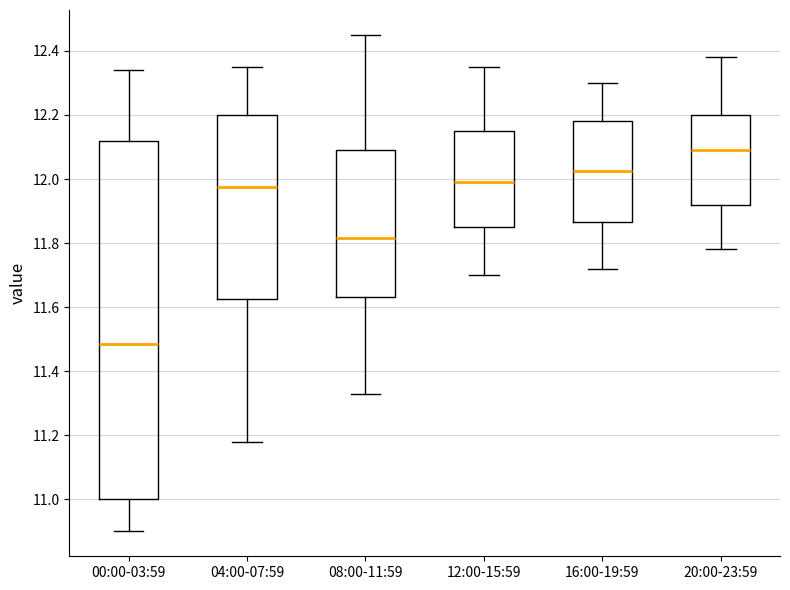

Reading left to right, read every box against the y-axis: the position of its median line, the range the box covers, and the ends of its whiskers. The values are not printed on the chart, so give them approximately, as read against the axis.

00:00-03:59: median 11.48, box 11.00 to 12.12, whiskers 10.90 to 12.34
04:00-07:59: median 11.98, box 11.62 to 12.20, whiskers 11.18 to 12.36
08:00-11:59: median 11.82, box 11.64 to 12.10, whiskers 11.34 to 12.46
12:00-15:59: median 12.00, box 11.86 to 12.16, whiskers 11.70 to 12.36
16:00-19:59: median 12.02, box 11.86 to 12.18, whiskers 11.72 to 12.30
20:00-23:59: median 12.10, box 11.92 to 12.20, whiskers 11.78 to 12.38